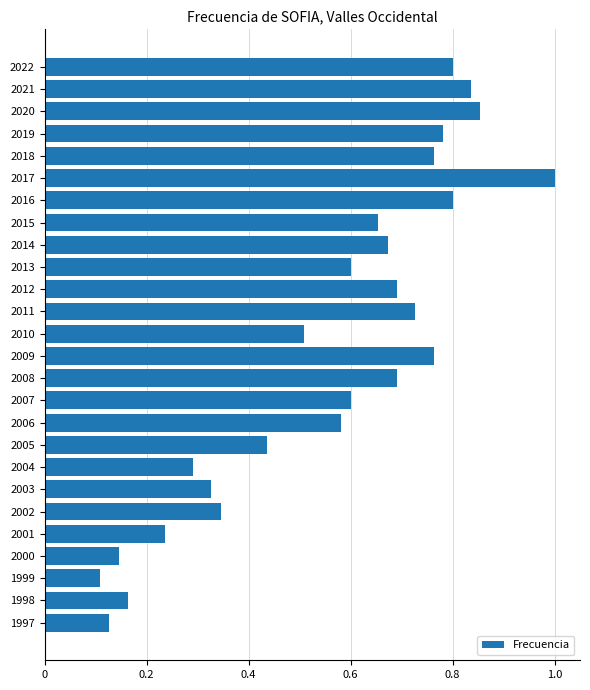

What is the greatest value displayed?

1.0